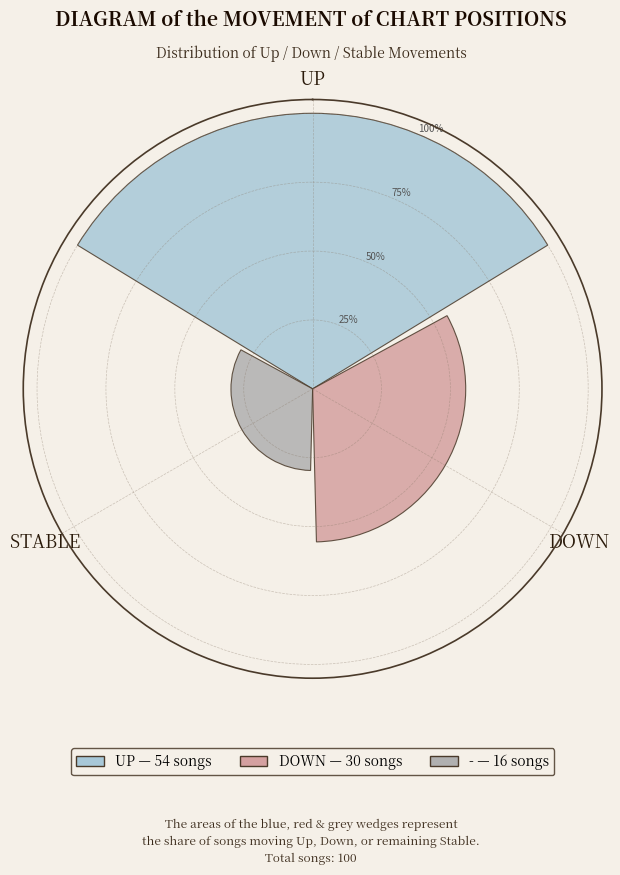

Does the chart contain any negative values?

No